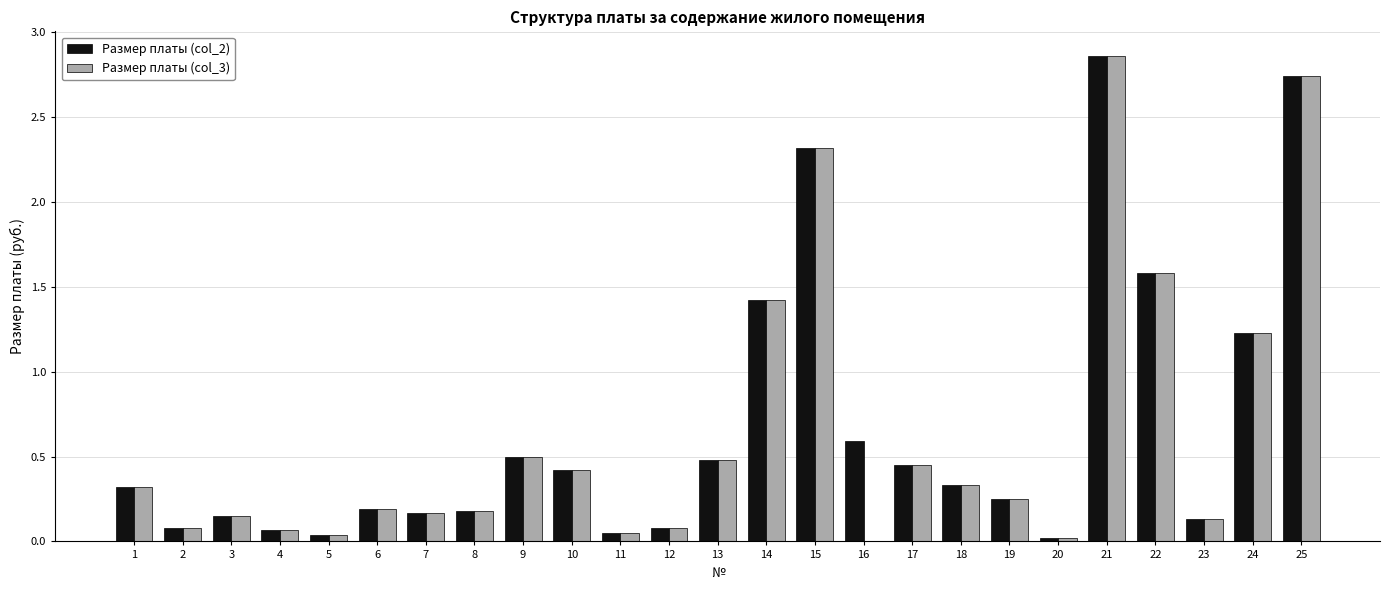

The Размер платы (col_3) series shows 0.2 at 6. True or false?

True